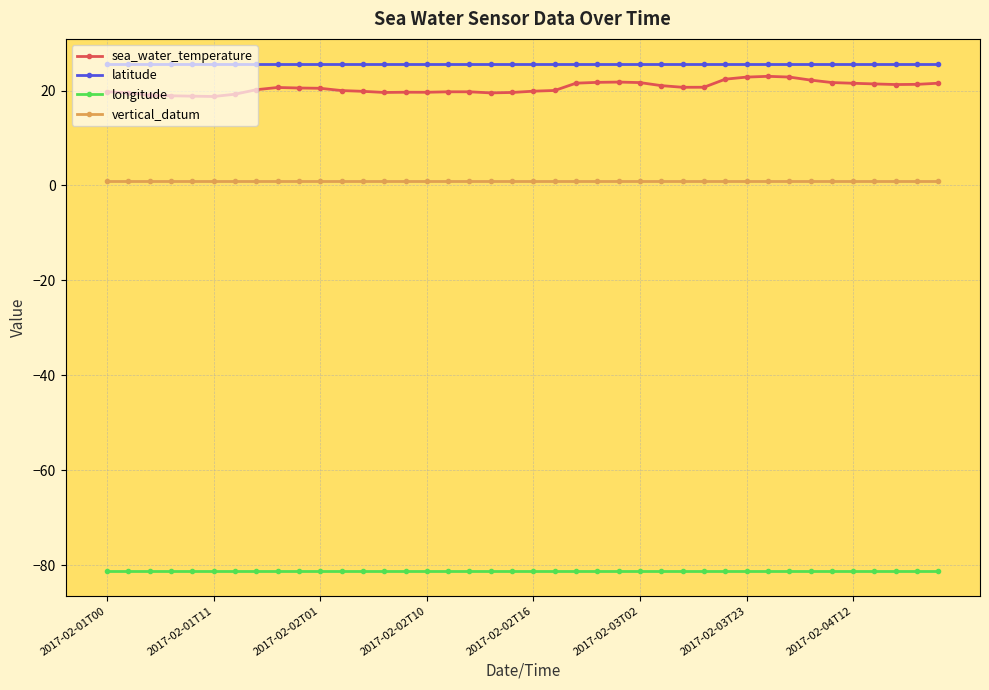

Which series has the widest spread of values?

sea_water_temperature